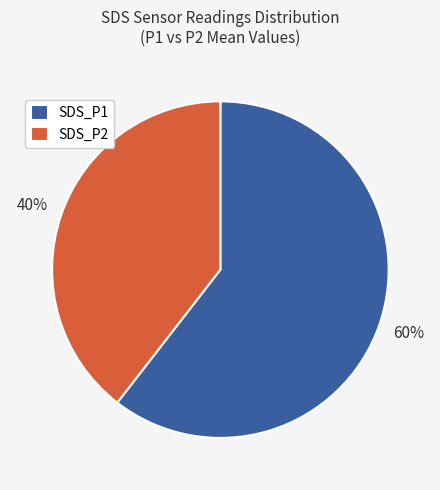

To the nearest percent, what is the difference between the largest and smallest slice percentages?

20%